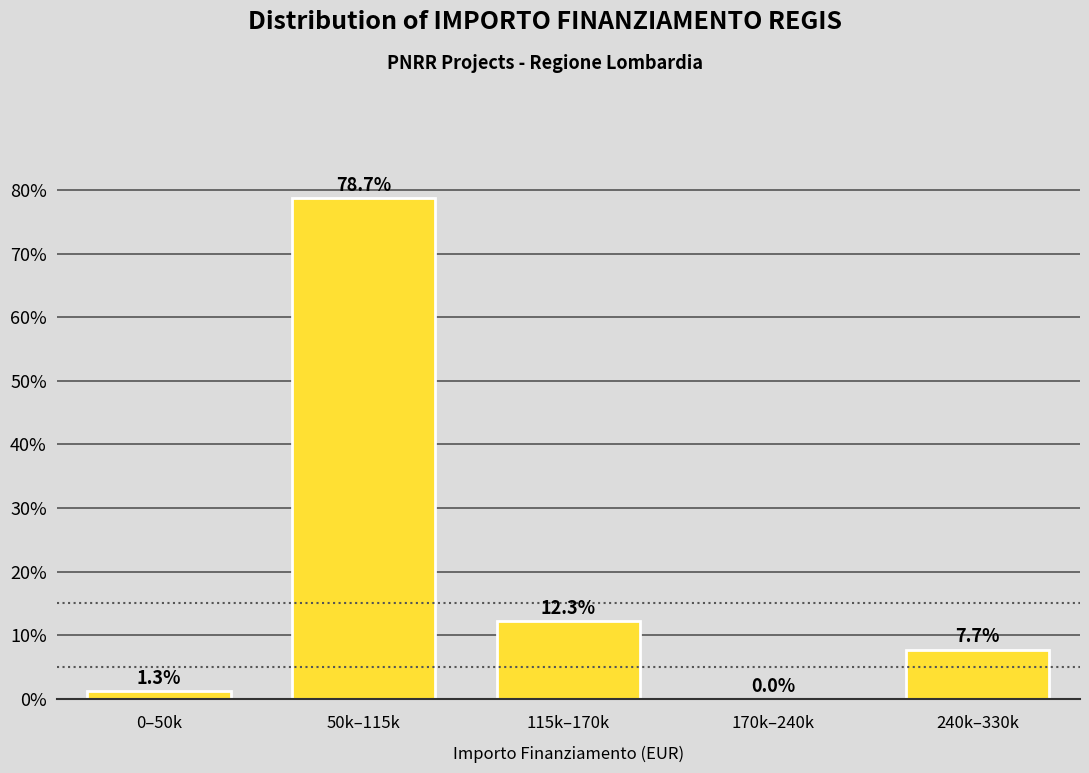

Reading left to right, what are all the values shown in this chart?

0–50k=1.3	50k–115k=78.7	115k–170k=12.3	170k–240k=0.0	240k–330k=7.7